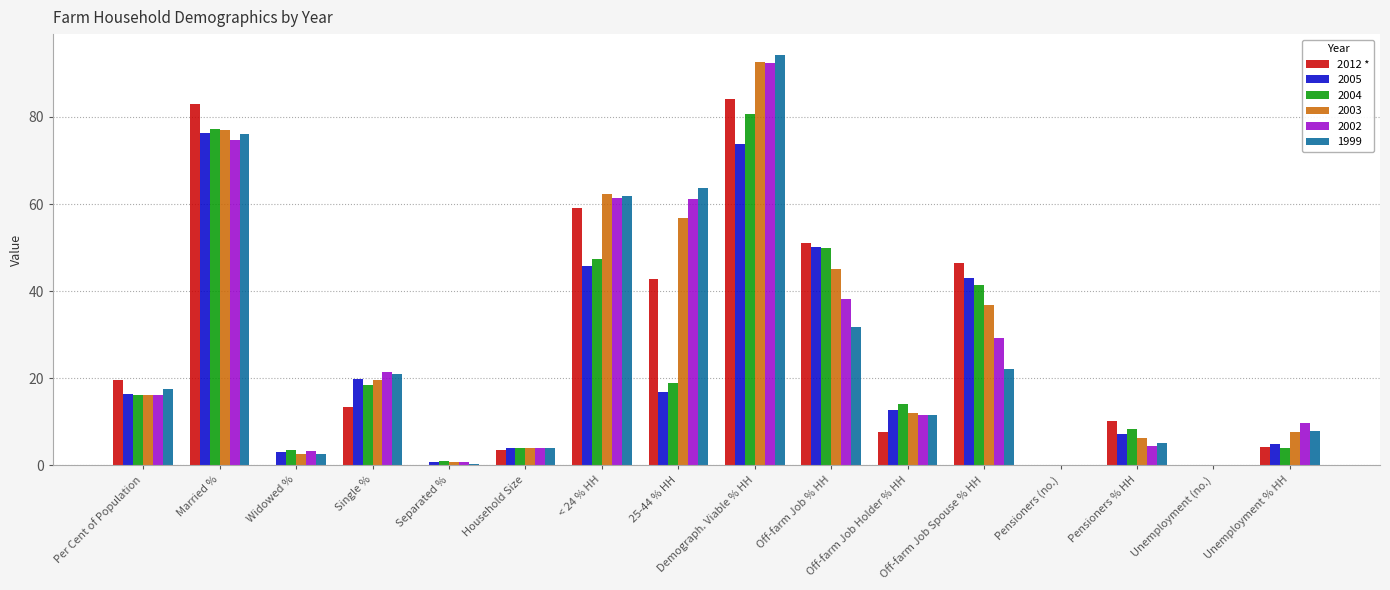

What is the total value across all series at 25-44 % HH?

260.3